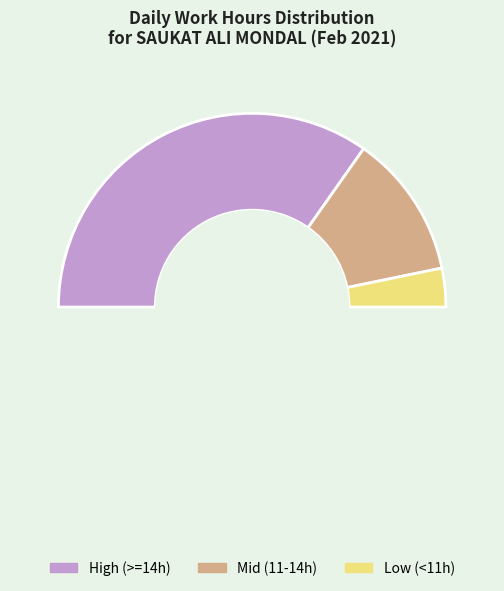

Count the number of slices in the pie.

4